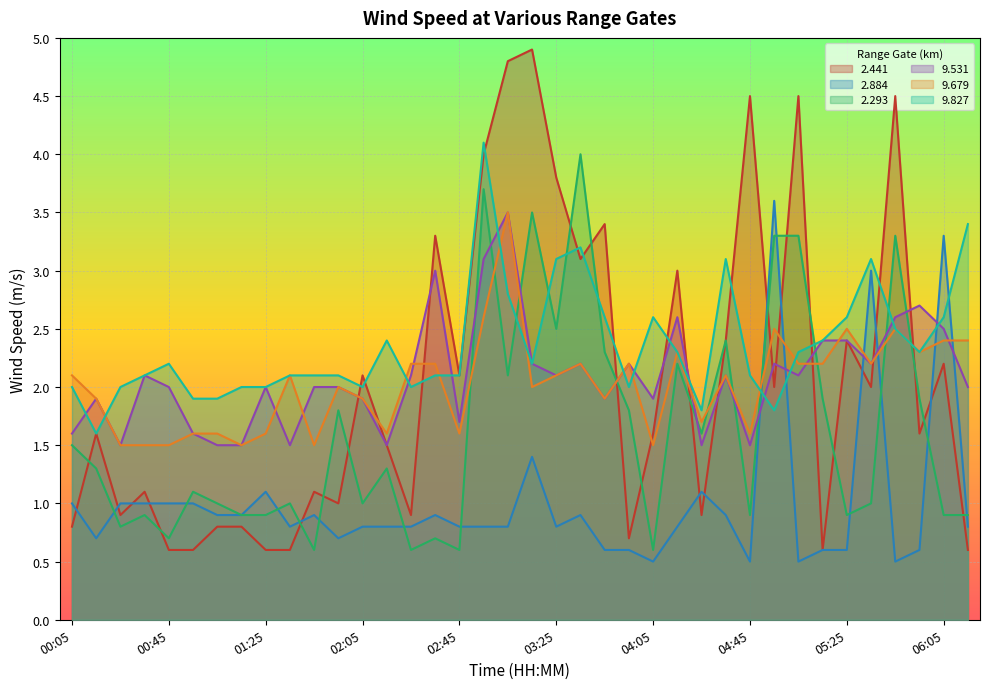

At which category does   2.441 reach its first local valley?

00:25